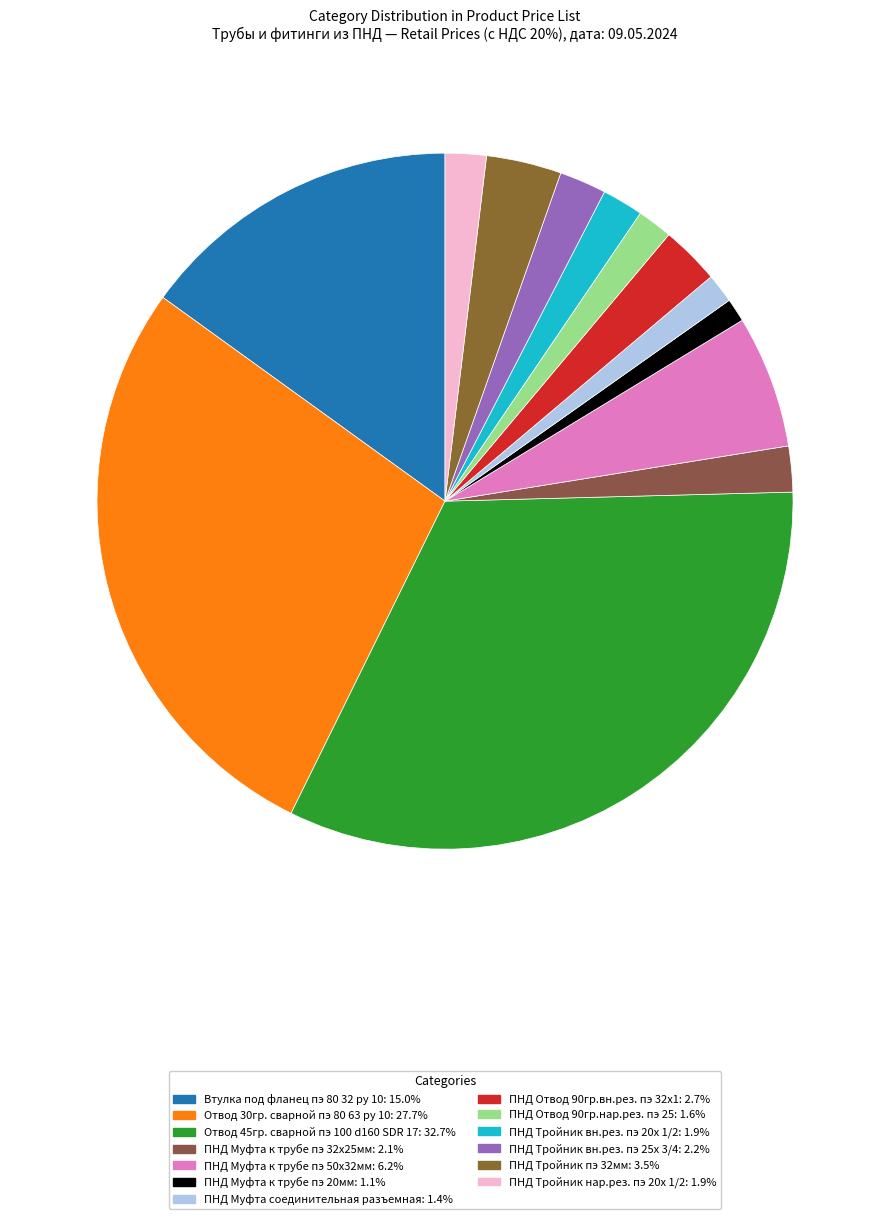

Which category has the smallest portion of the pie?

ПНД Муфта к трубе пэ 20мм